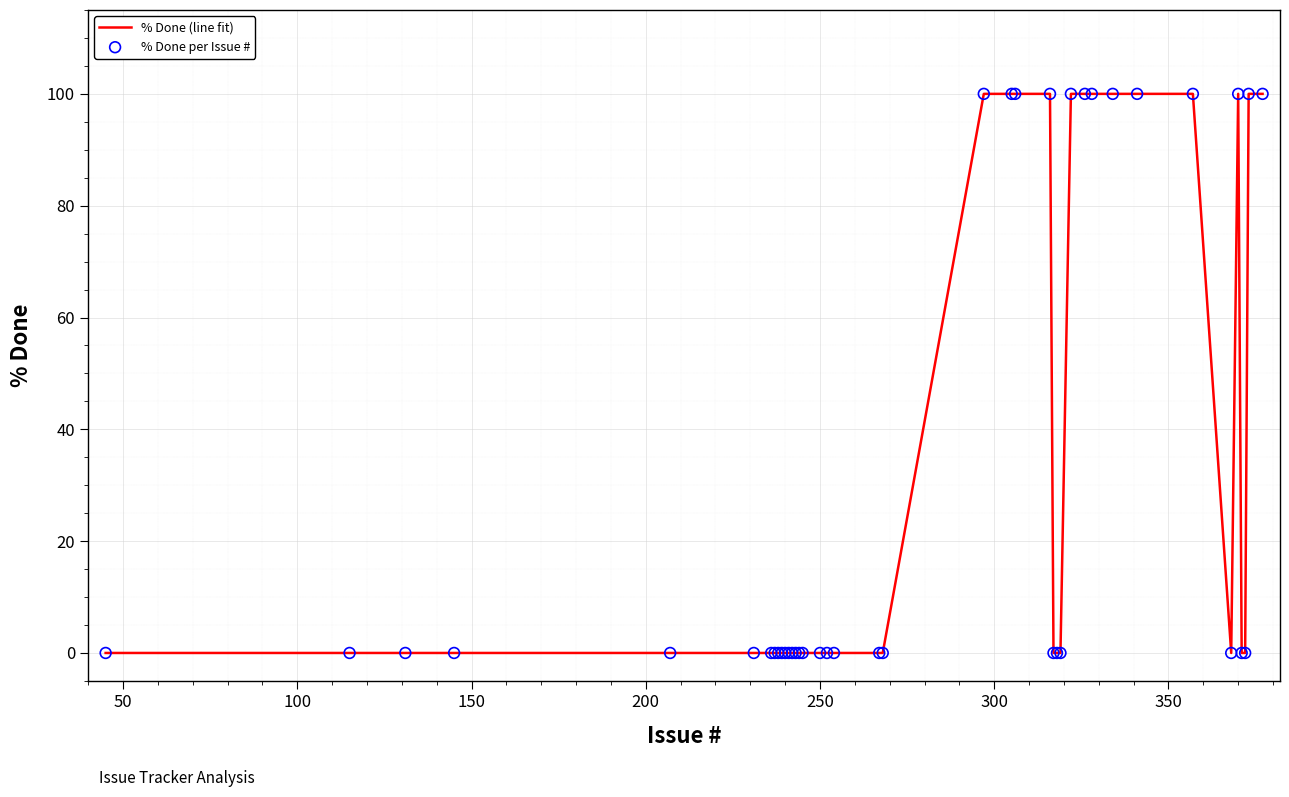

What is the greatest value displayed?

100